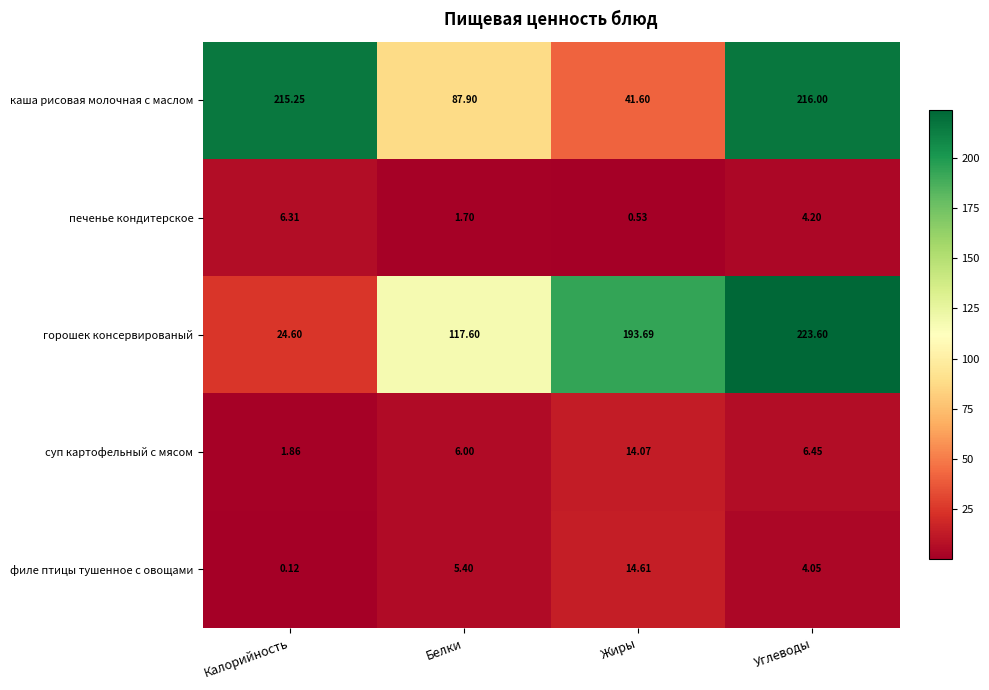

At which category does the chart reach its minimum across all series?

Калорийность